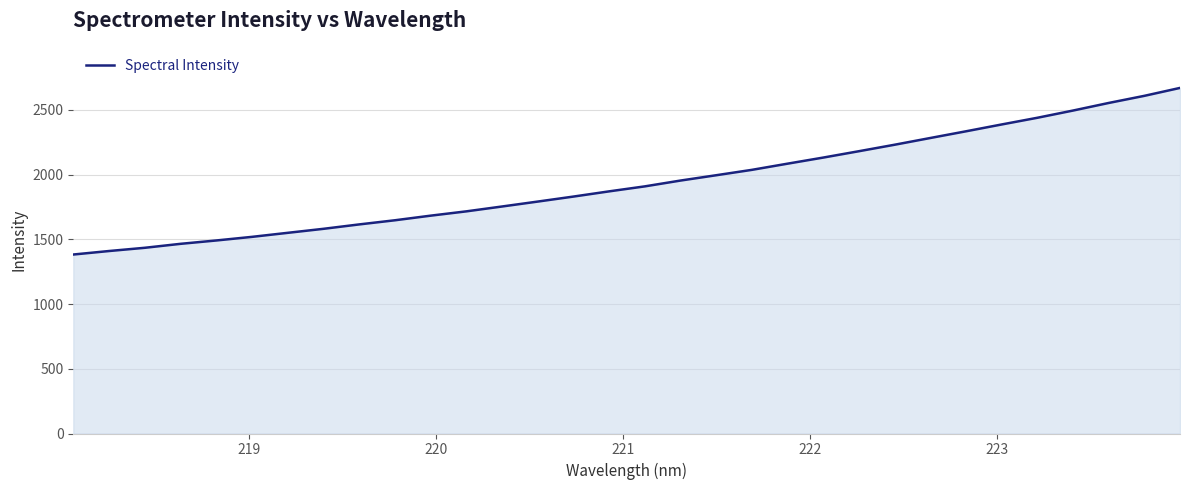

What is the difference between the maximum and minimum values?

1286.8